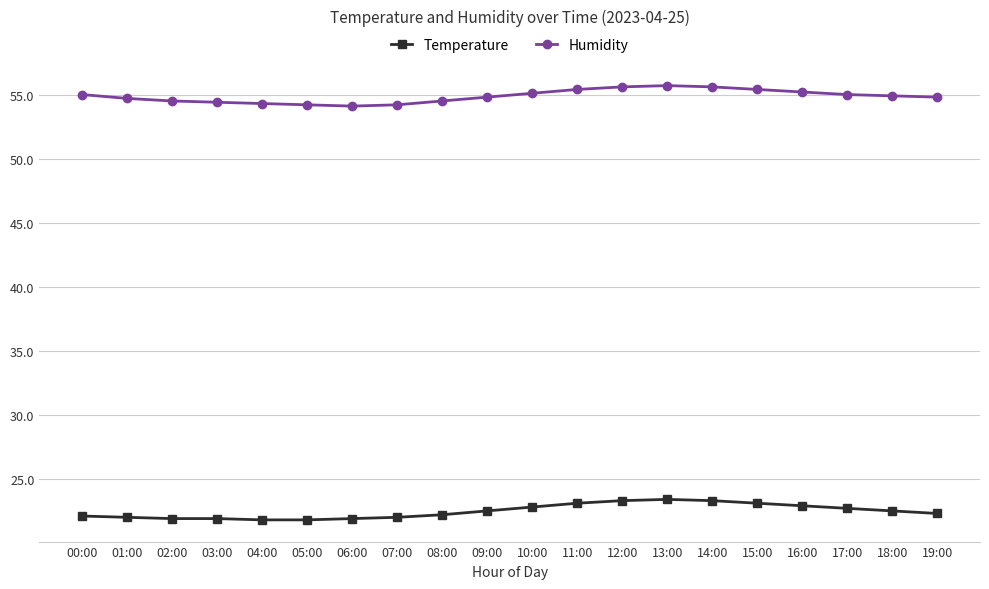

What is the sum of the Temperature values at 02:00 and 11:00?

45.0